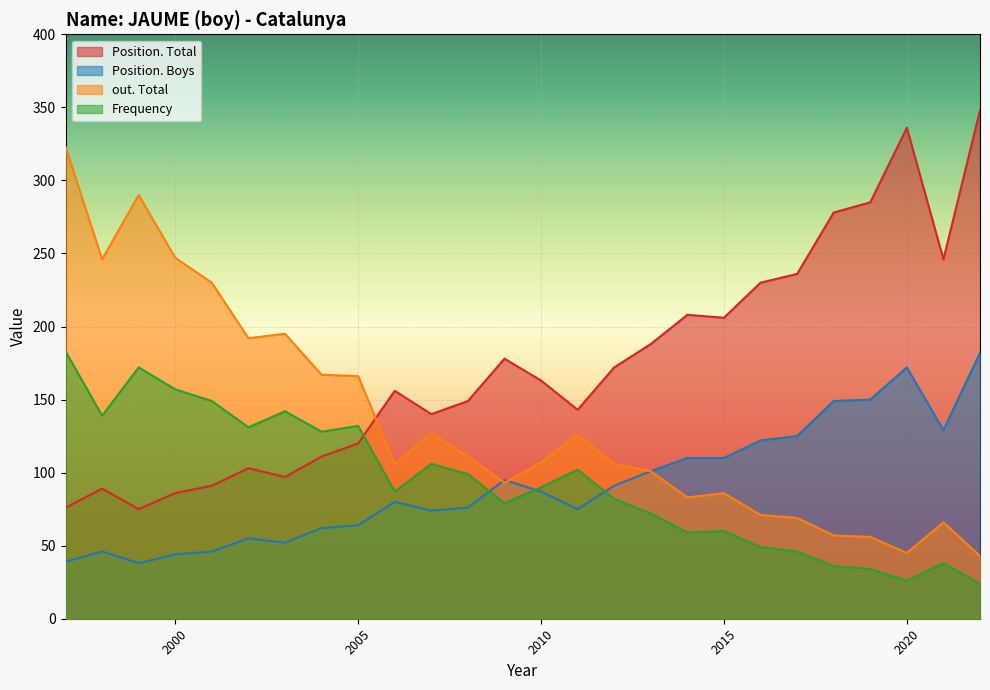

Between which two adjacent categories do Frequency and Position. Total first intersect?

2006 and 2005